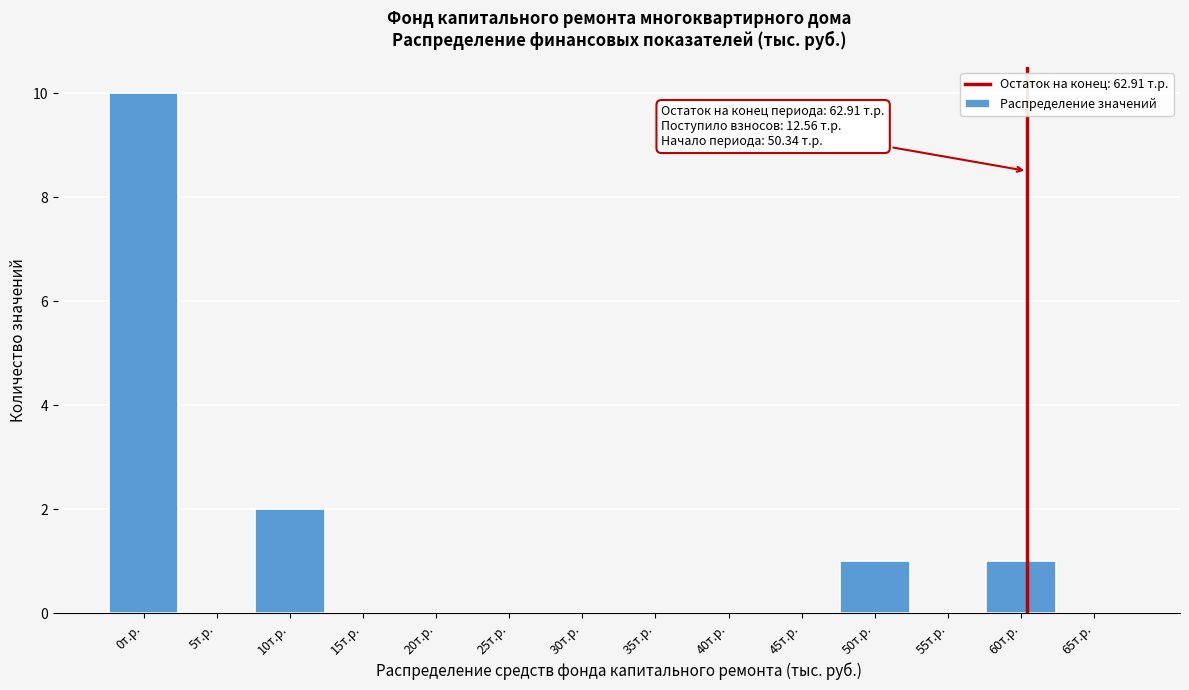

Reading right to left, list all the values displayed in this chart.

65т.р.=0	60т.р.=1	55т.р.=0	50т.р.=1	45т.р.=0	40т.р.=0	35т.р.=0	30т.р.=0	25т.р.=0	20т.р.=0	15т.р.=0	10т.р.=2	5т.р.=0	0т.р.=10